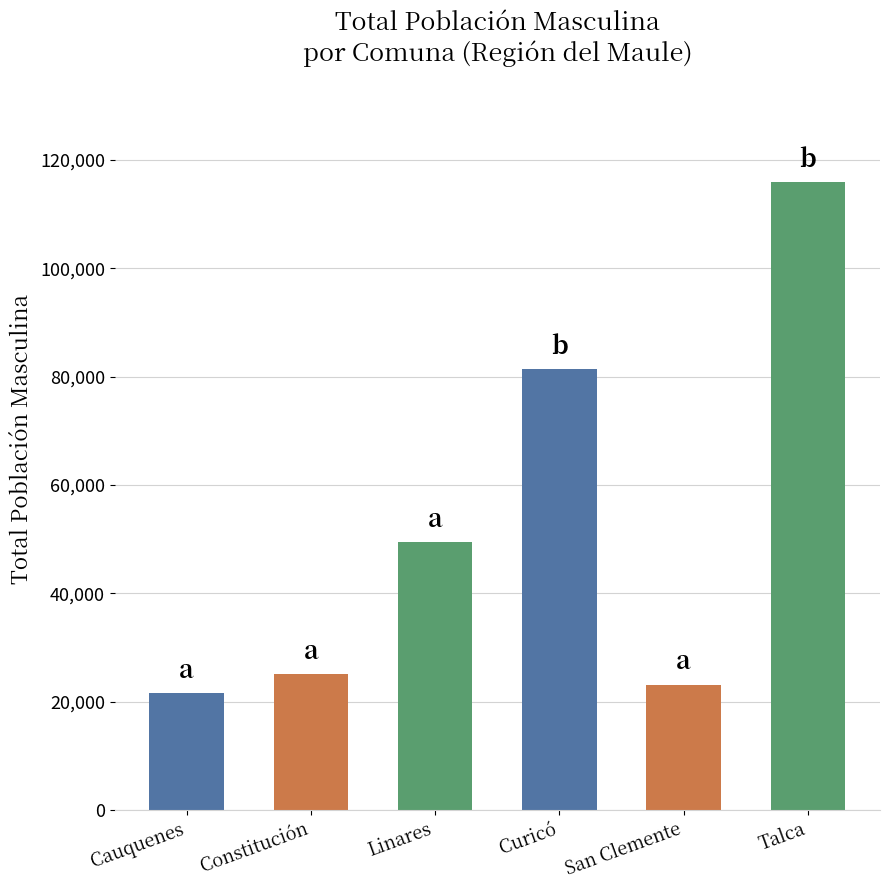

Between Cauquenes and Curicó, which is larger?

Curicó